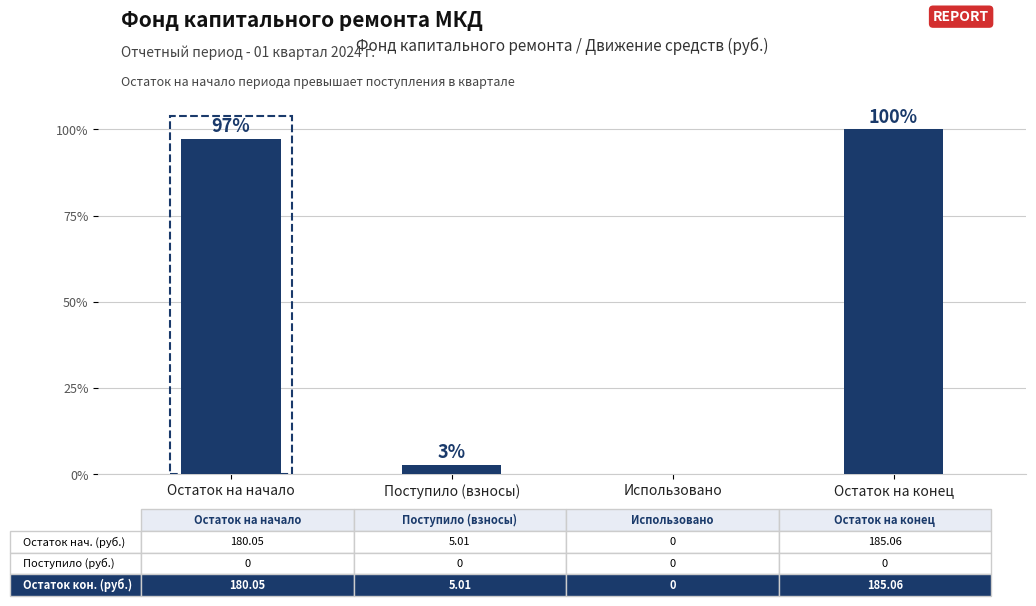

List the labels in order of value, smallest first.

Использовано, Поступило (взносы), Остаток на начало, Остаток на конец